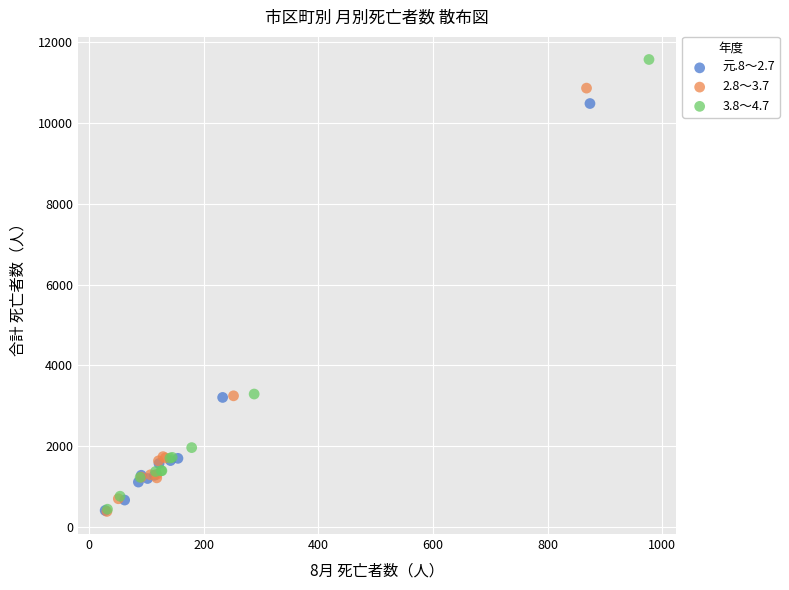

Which series contains the highest Y value?

3.8～4.7